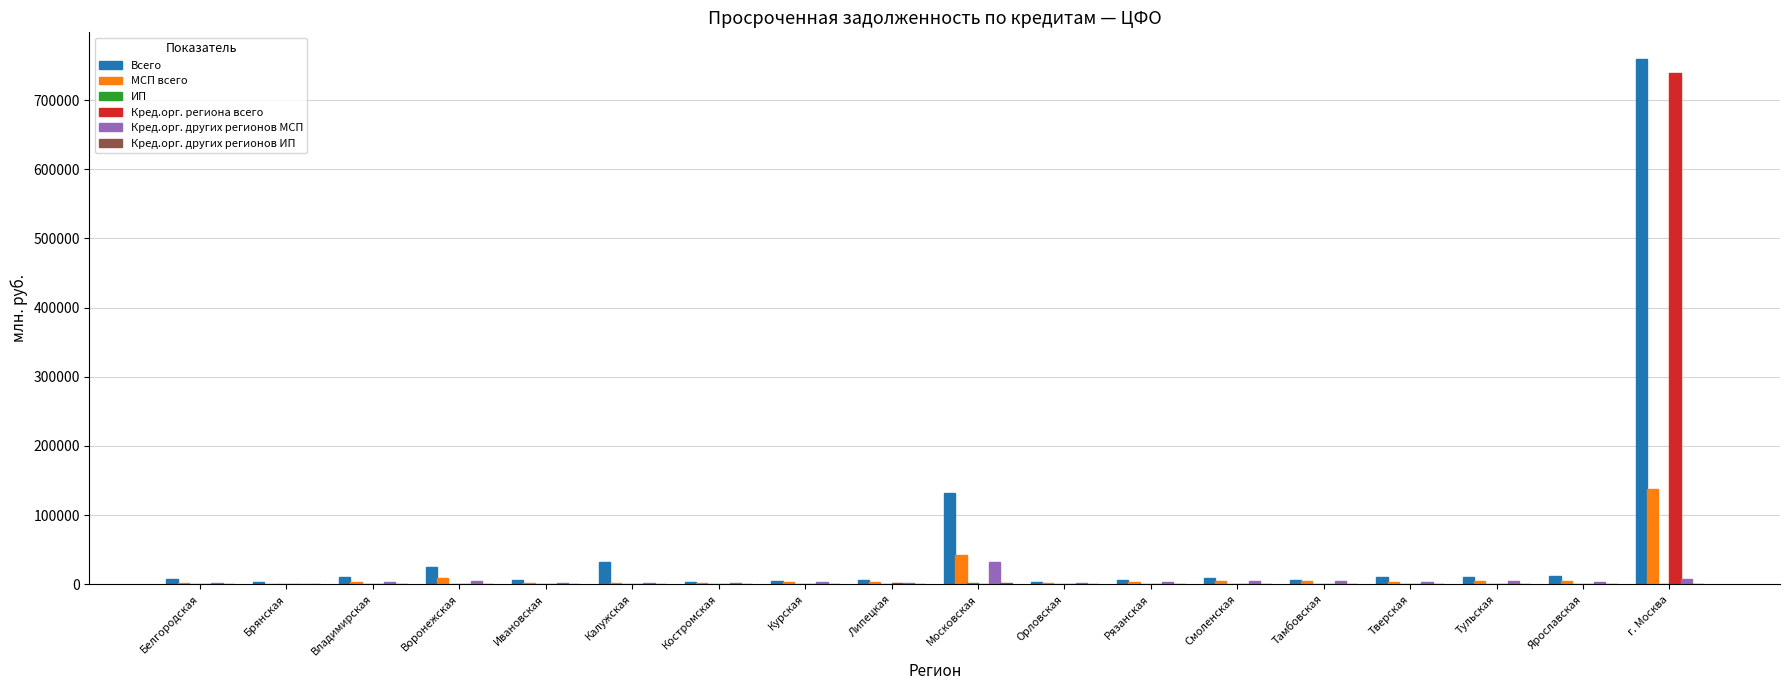

What is the maximum value shown in the chart?

760000